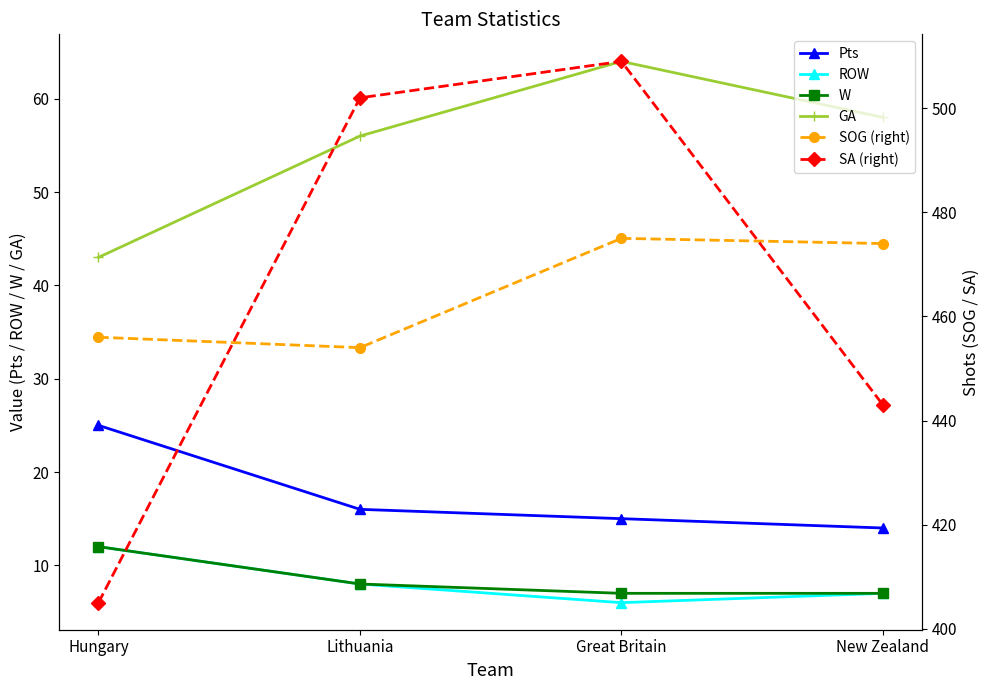

What position from the left is New Zealand?

4